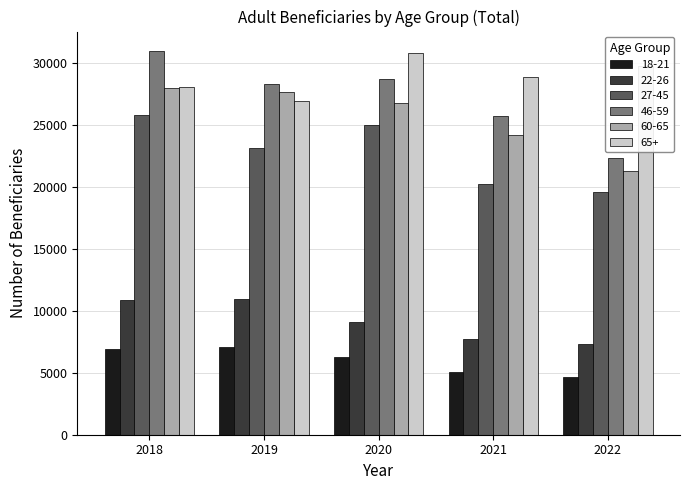

Is the value of 22-26 at 2022 greater than the value of 27-45 at 2018?

No